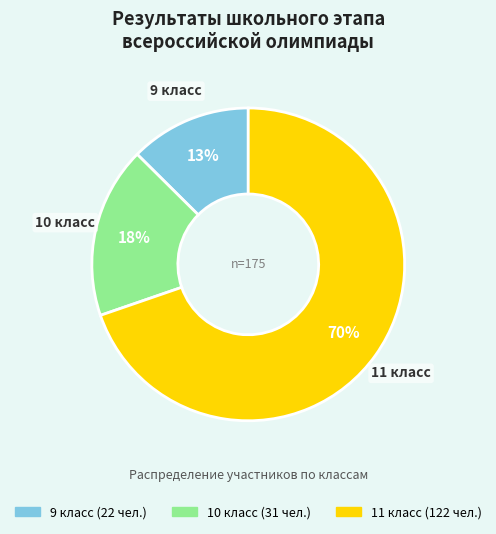

How many slices are in this pie chart?

3